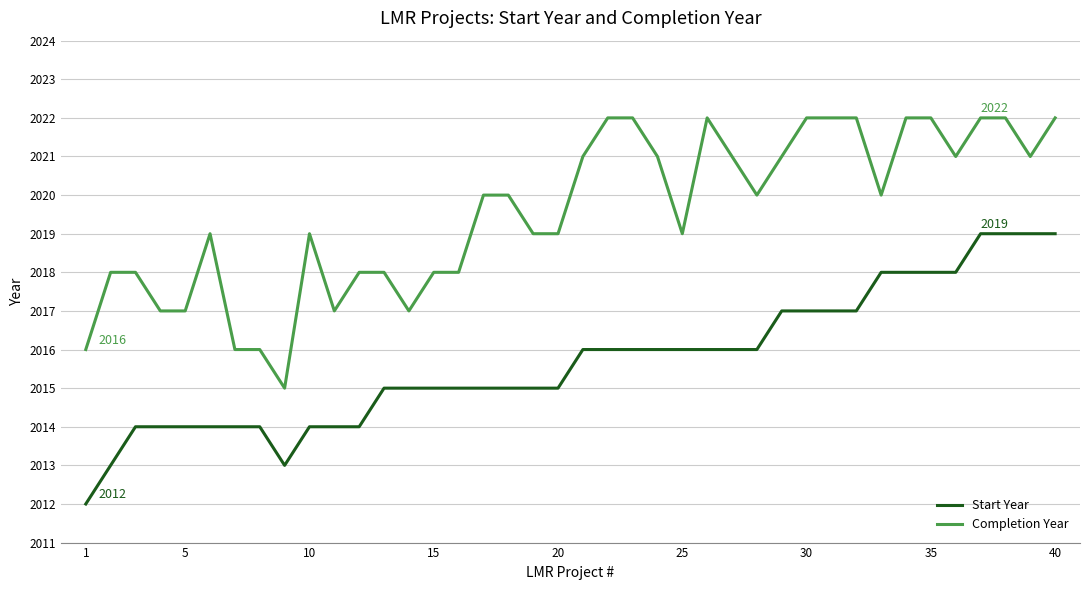

List the series in order of their overall mean, highest first.

Completion Year, Start Year